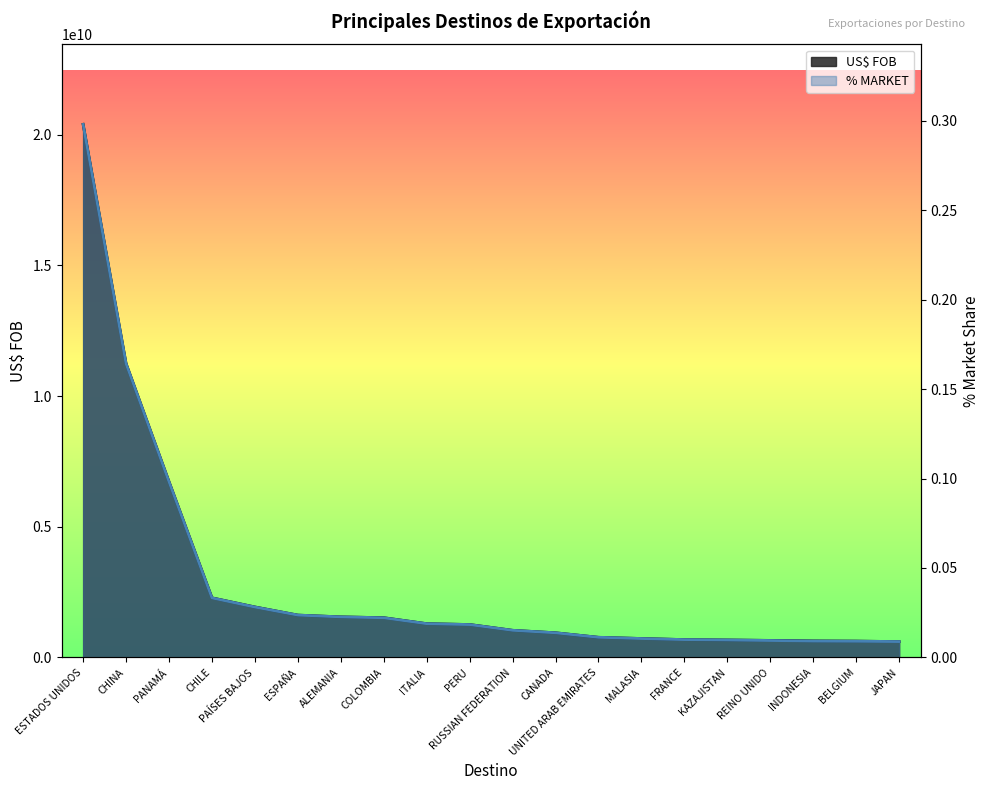

What is the difference between the highest and lowest values at CHILE?

2281571659.8